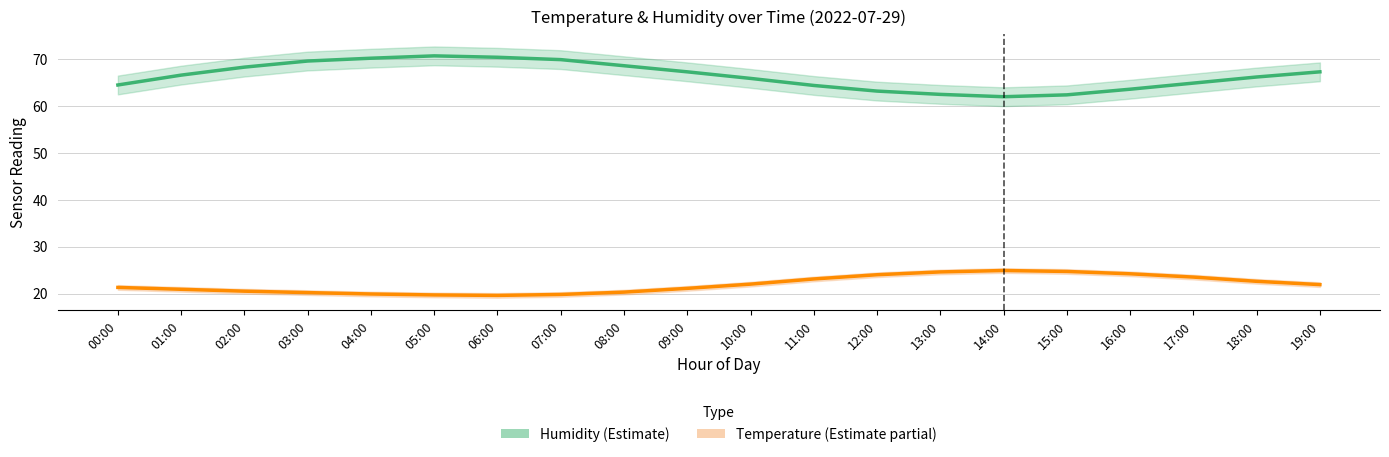

Reading left to right, what are all the values shown in this chart?

Humidity: 00:00=64.4	01:00=66.5	02:00=68.2	03:00=69.5	04:00=70.1	05:00=70.6	06:00=70.3	07:00=69.8	08:00=68.5	09:00=67.2	10:00=65.8	11:00=64.3	12:00=63.1	13:00=62.4	14:00=61.9	15:00=62.3	16:00=63.5	17:00=64.8	18:00=66.1	19:00=67.2
Temperature: 00:00=21.3	01:00=20.9	02:00=20.5	03:00=20.2	04:00=19.9	05:00=19.7	06:00=19.6	07:00=19.8	08:00=20.3	09:00=21.1	10:00=22.0	11:00=23.1	12:00=24.0	13:00=24.6	14:00=24.9	15:00=24.7	16:00=24.2	17:00=23.5	18:00=22.6	19:00=21.9